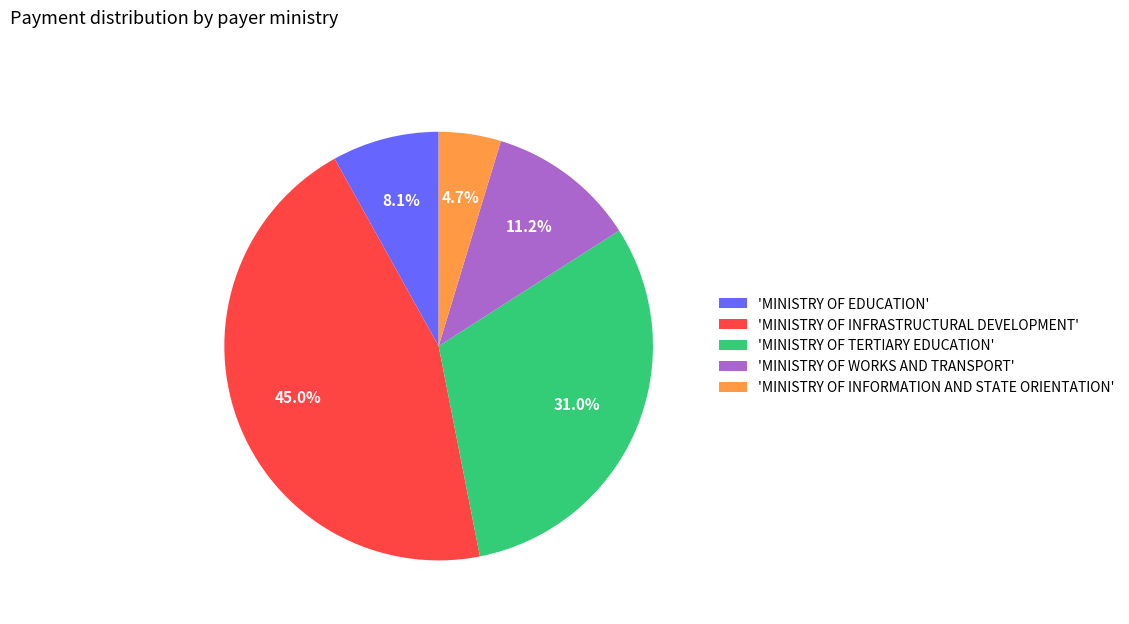

Does 'MINISTRY OF TERTIARY EDUCATION' account for over 50% of the chart?

No